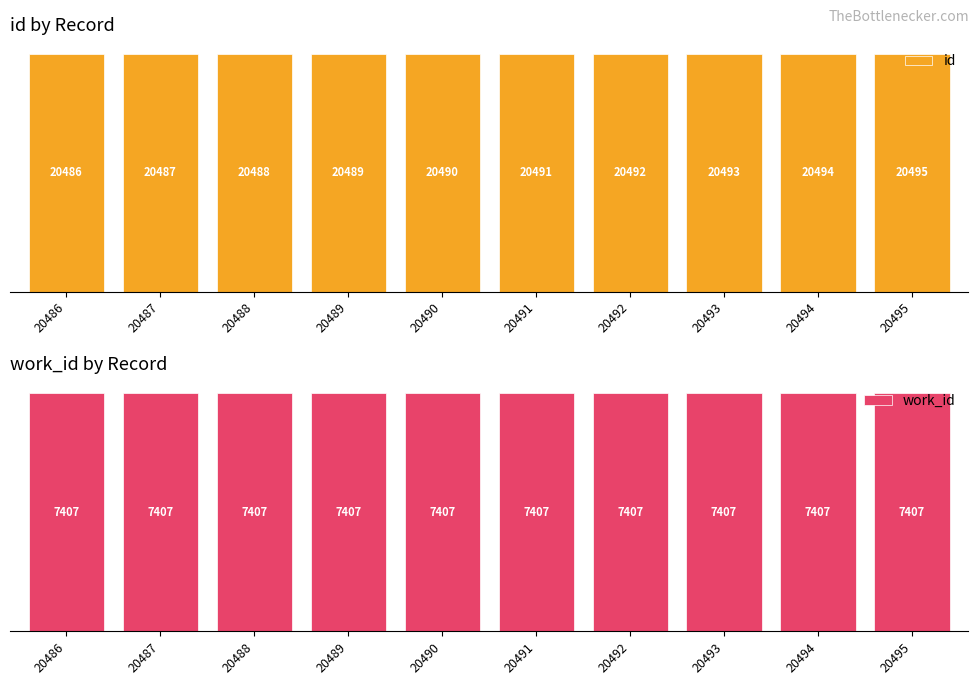

Between 20488 and 20489, which series saw the biggest shift?

id